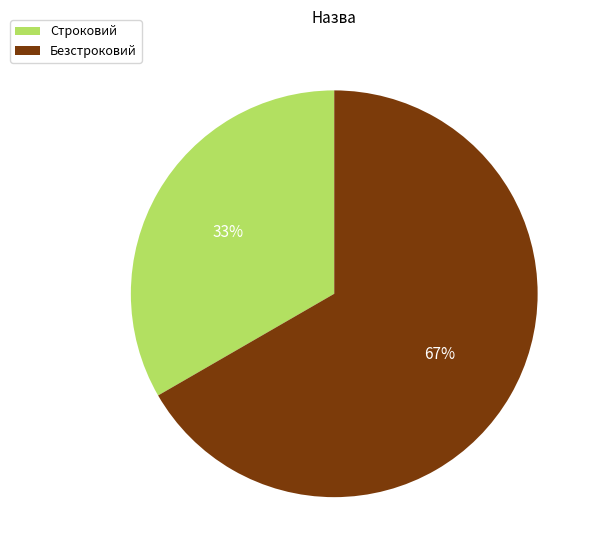

Rank the categories by value from lowest to highest.

Строковий, Безстроковий